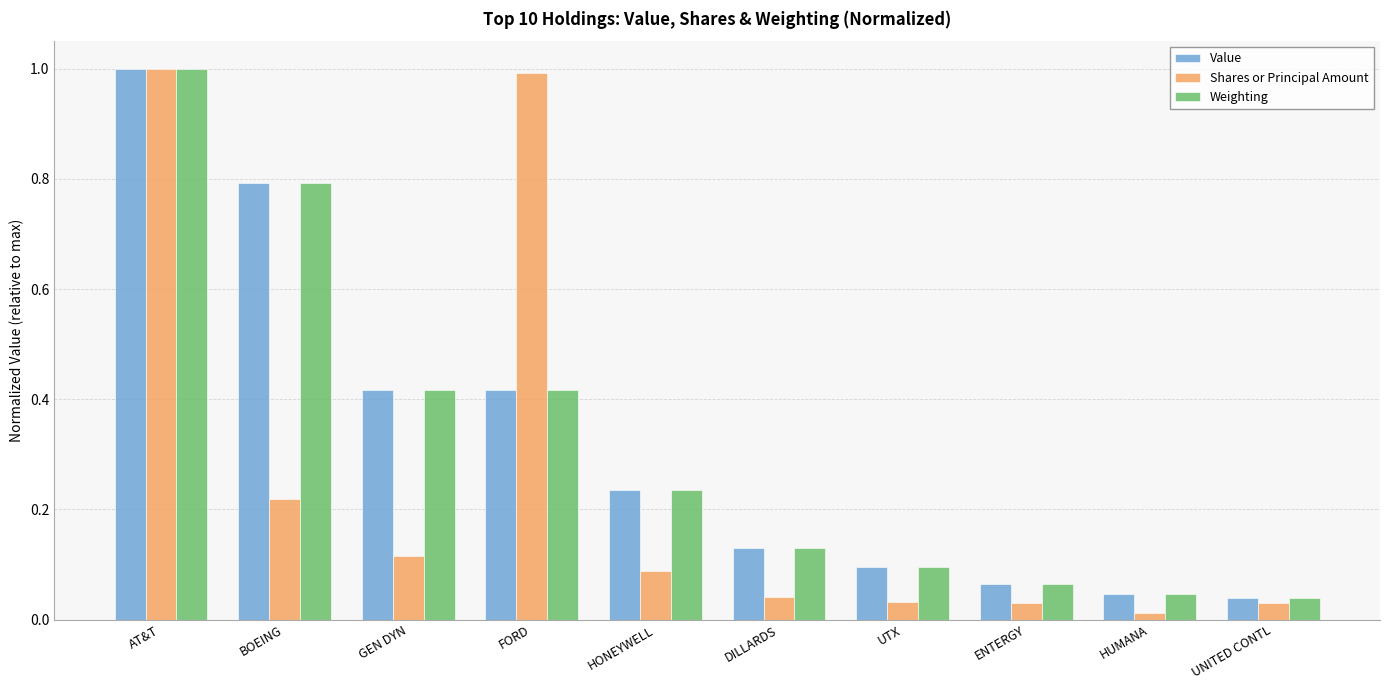

What is the maximum value shown in the chart?

1.0